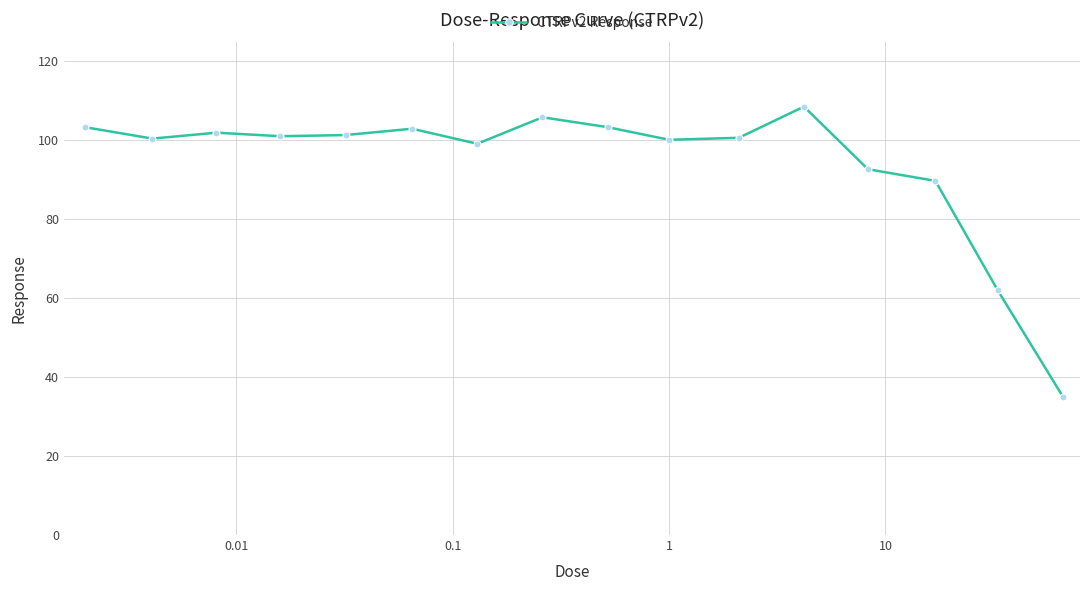

Does the chart display data point markers on the line(s)?

Yes